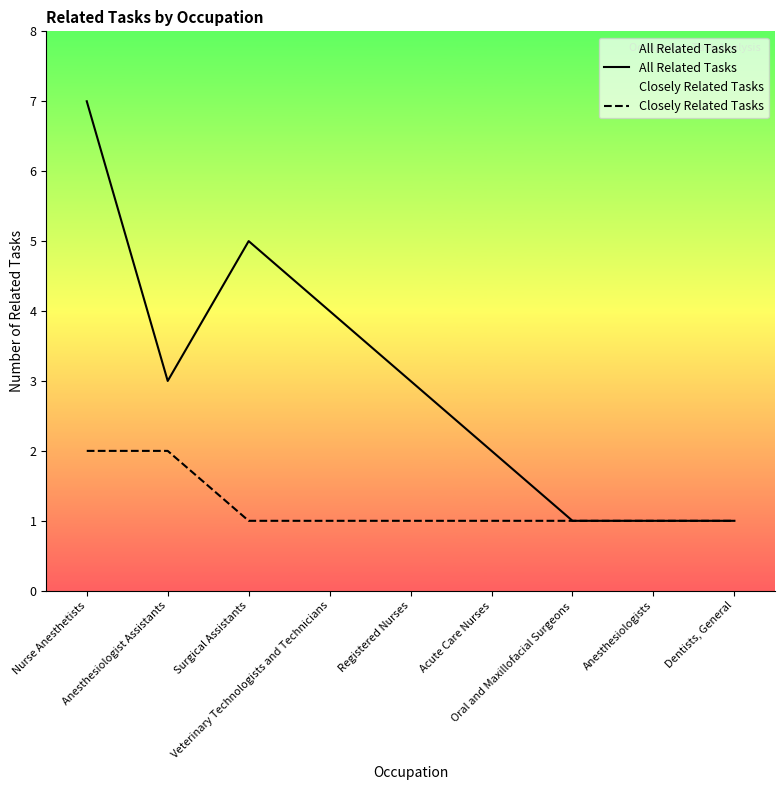

Which series changed the most between Registered Nurses and Dentists, General?

All Related Tasks